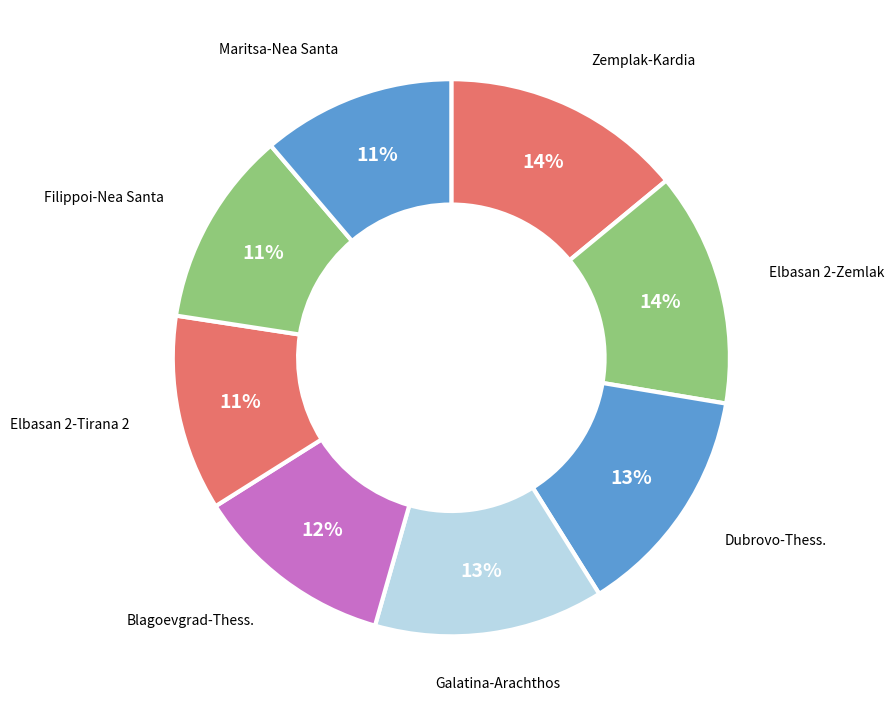

How many slices are in this pie chart?

8